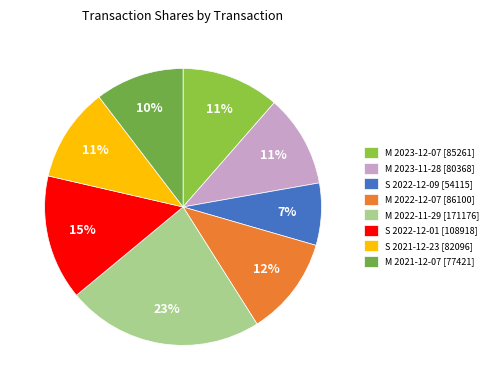

What is the smallest slice in the pie chart?

S 2022-12-09 [54115]